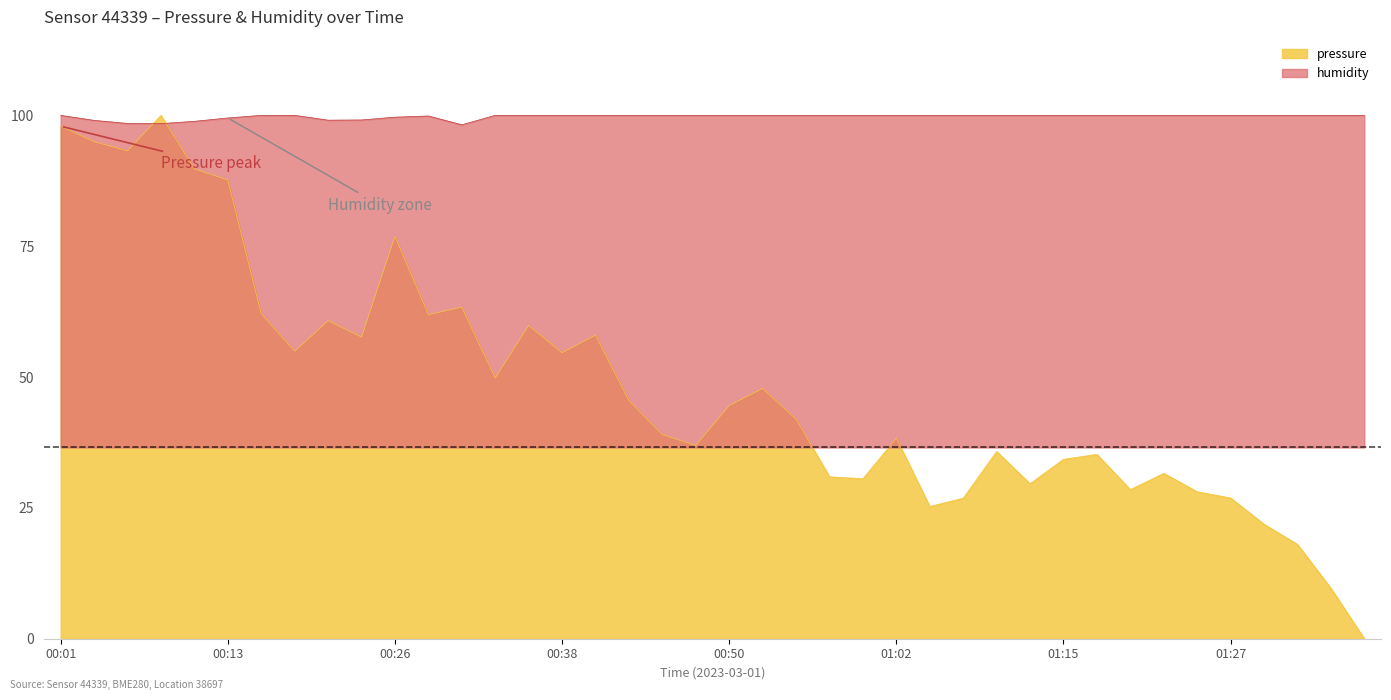

Which series has the largest range (max minus min)?

pressure